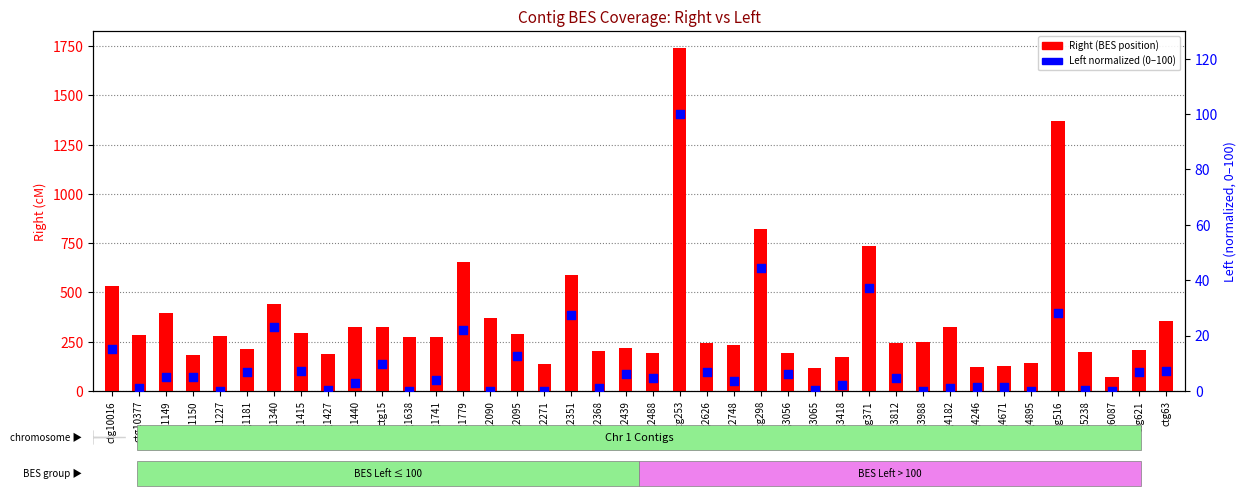

What are all the series names shown in the legend?

Right, Left (normalized)